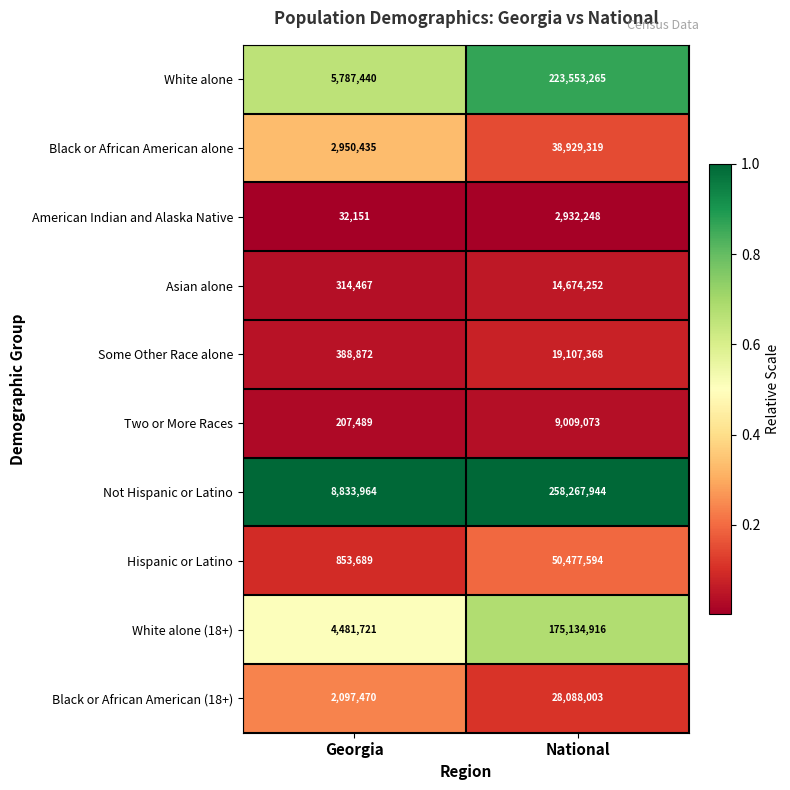

Is it true that Black or African American alone equals 2950435 at Georgia?

True